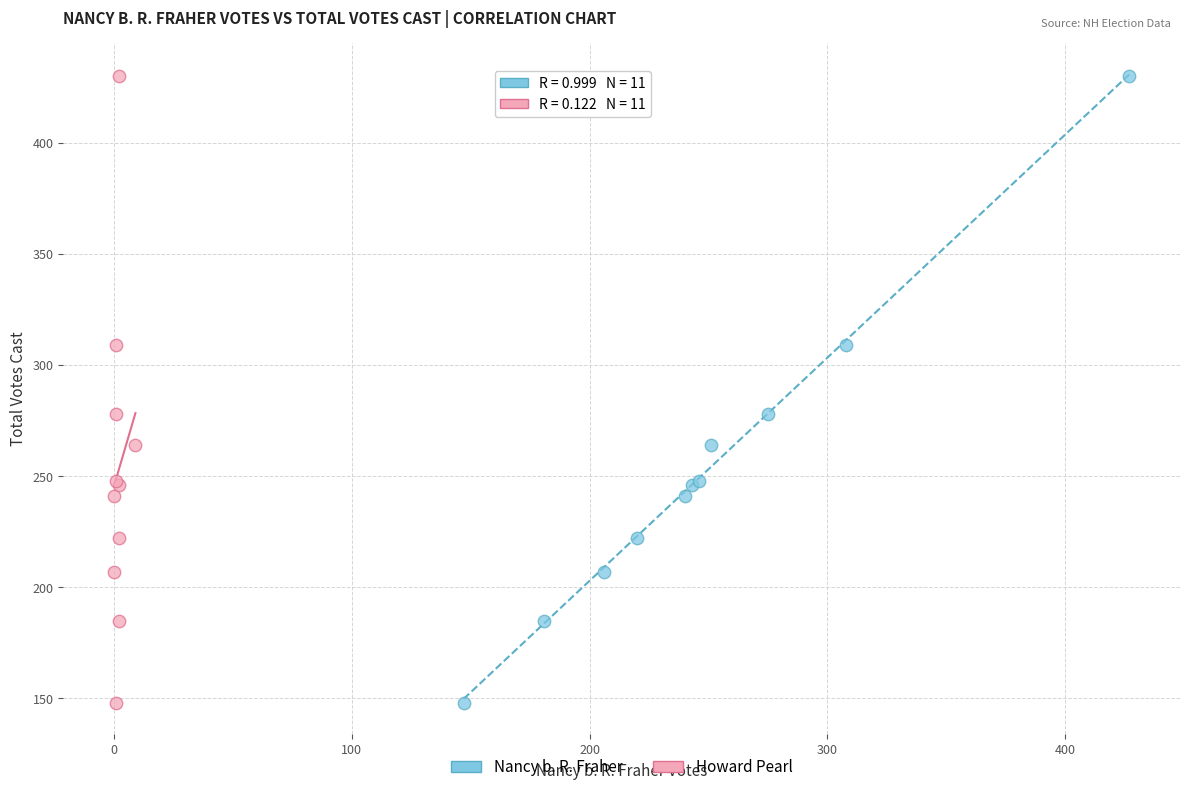

What are all the series names shown in the legend?

Nancy b. R. Fraher, Howard Pearl